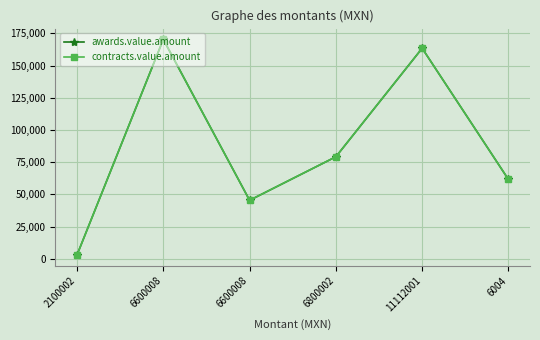

What are all the series names shown in the legend?

awards.value.amount, contracts.value.amount